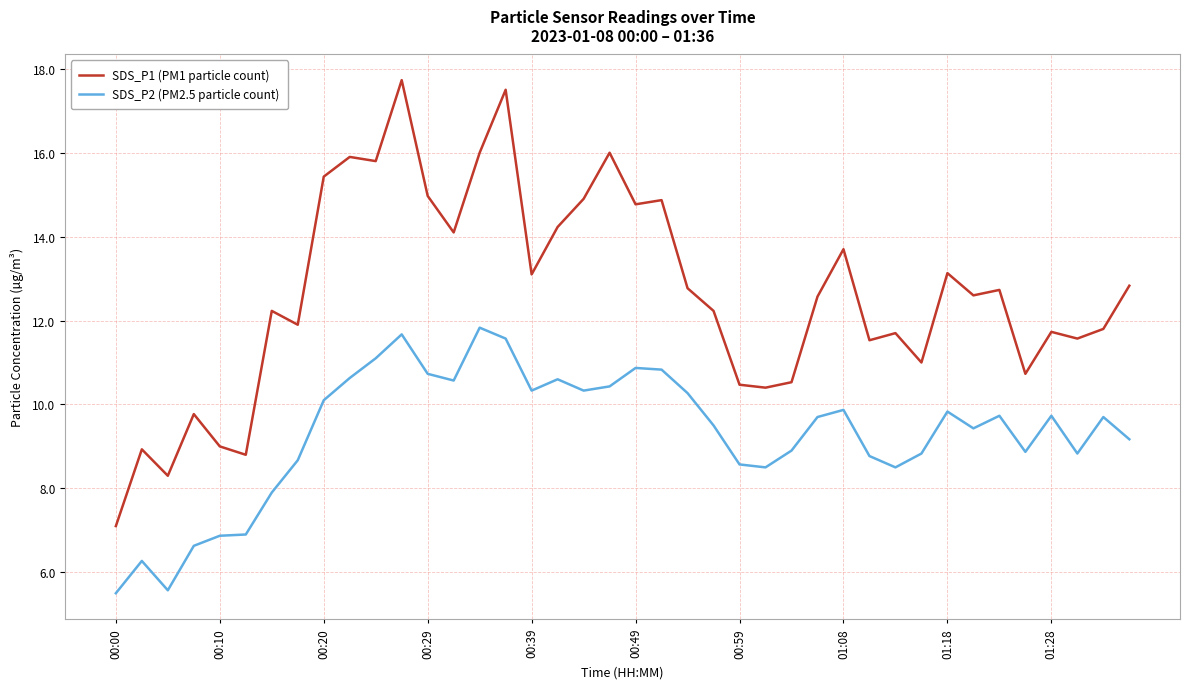

True or false: SDS_P2 (PM2.5 particle count) and SDS_P1 (PM1 particle count) intersect in this chart.

False